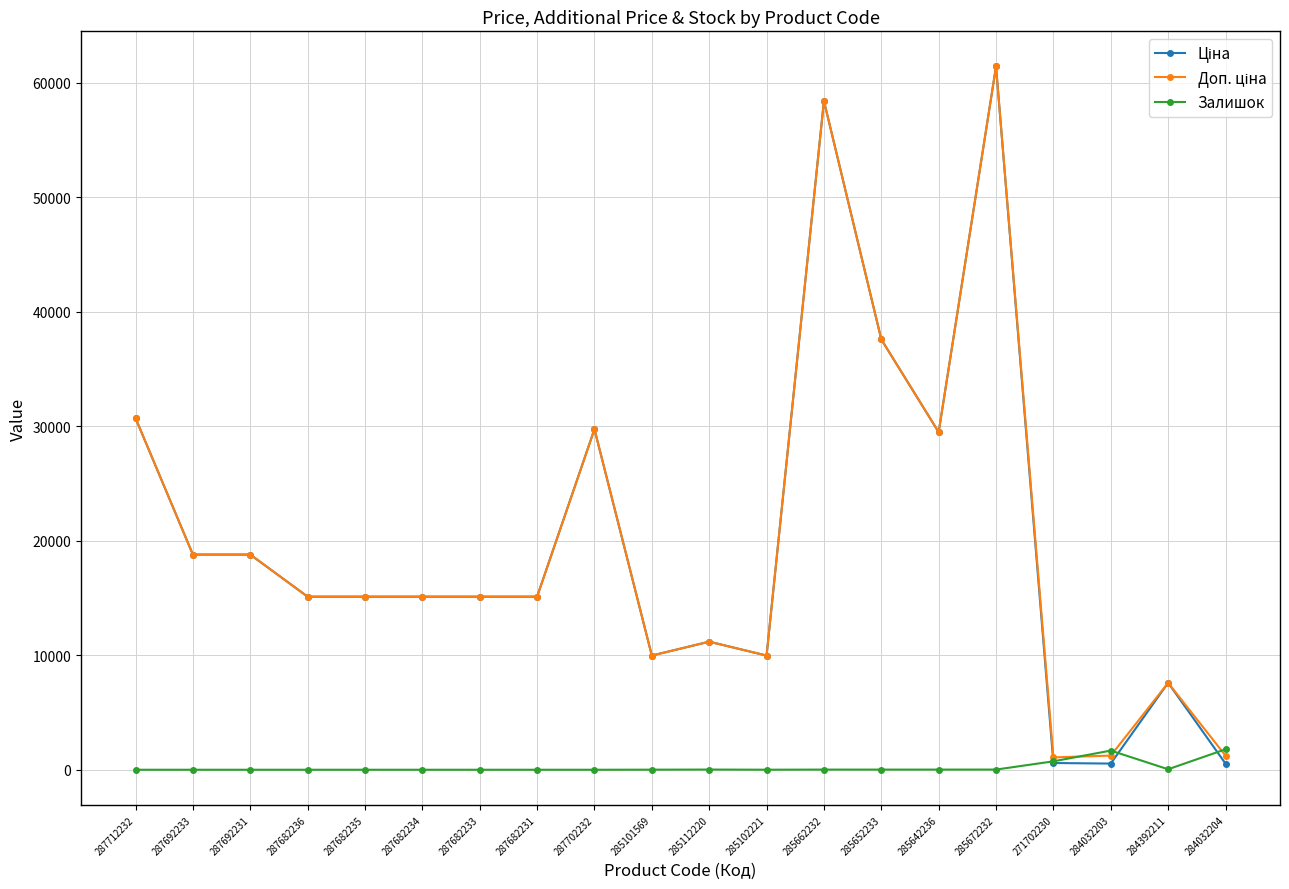

Which category has the highest value across all series?

285672232